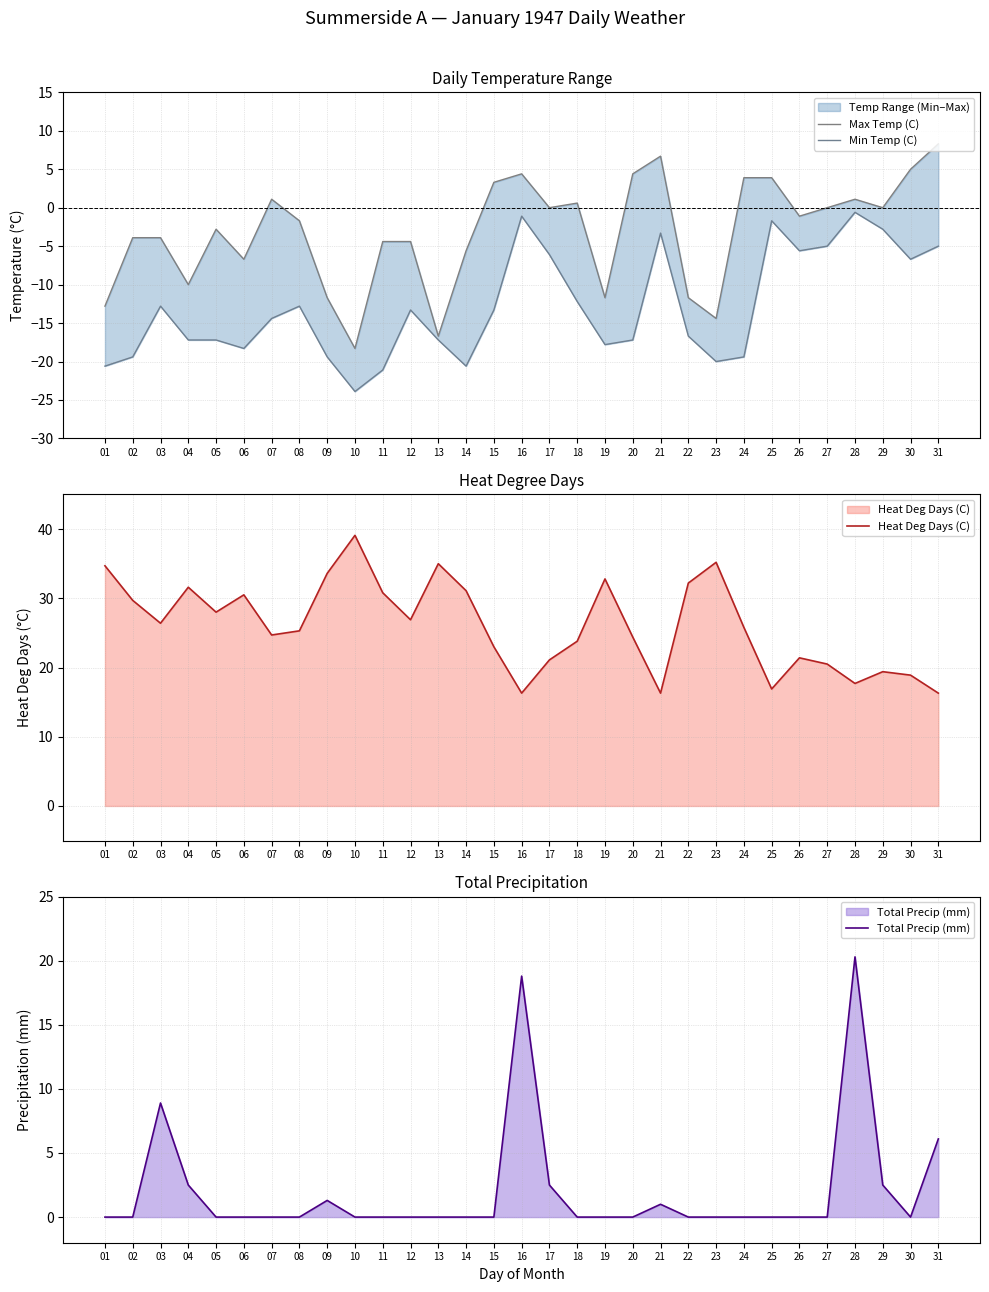

True or false: Max Temp (C) and Heat Deg Days (C) intersect in this chart.

False